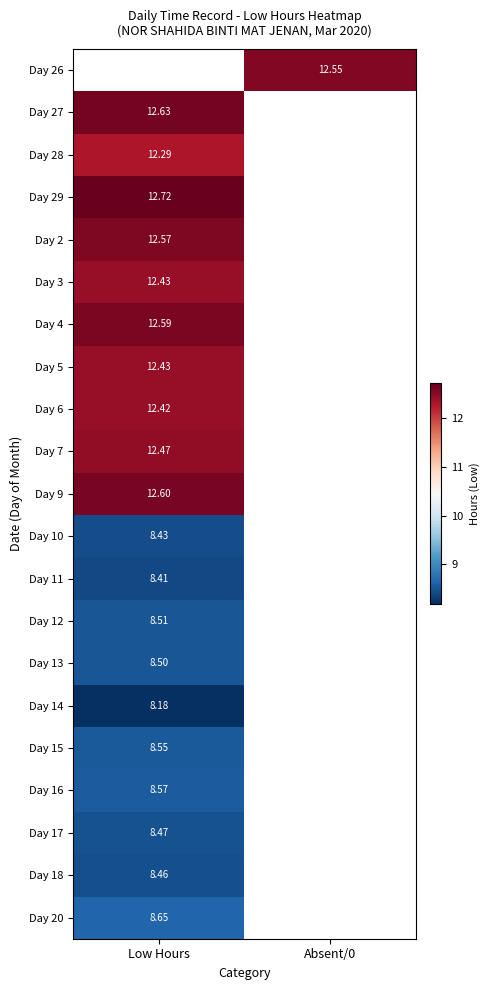

Is it true that Day 13 equals 8.5 at Low Hours?

True